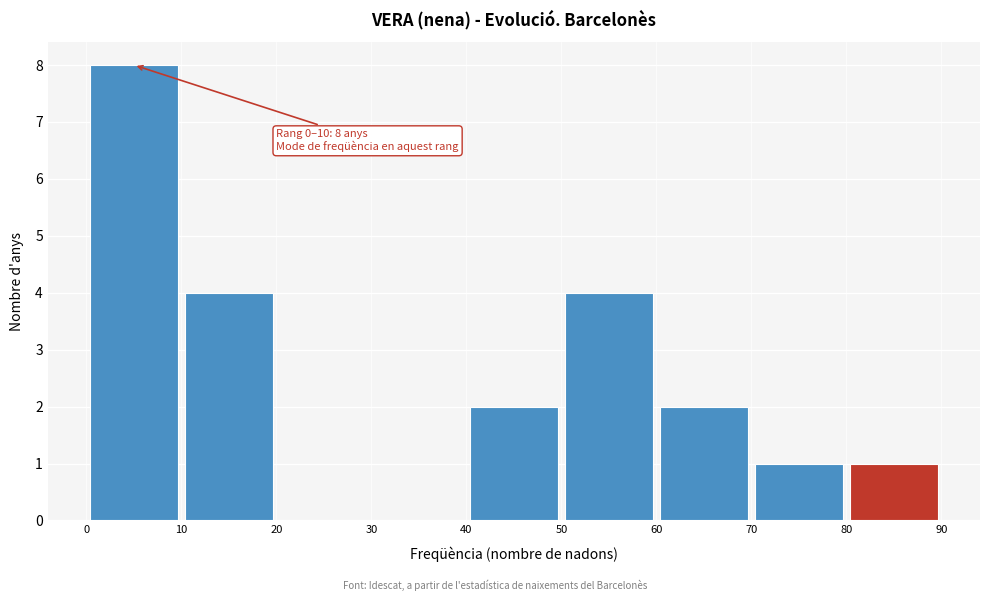

Which range on the x-axis has the tallest bar?

0 to 10